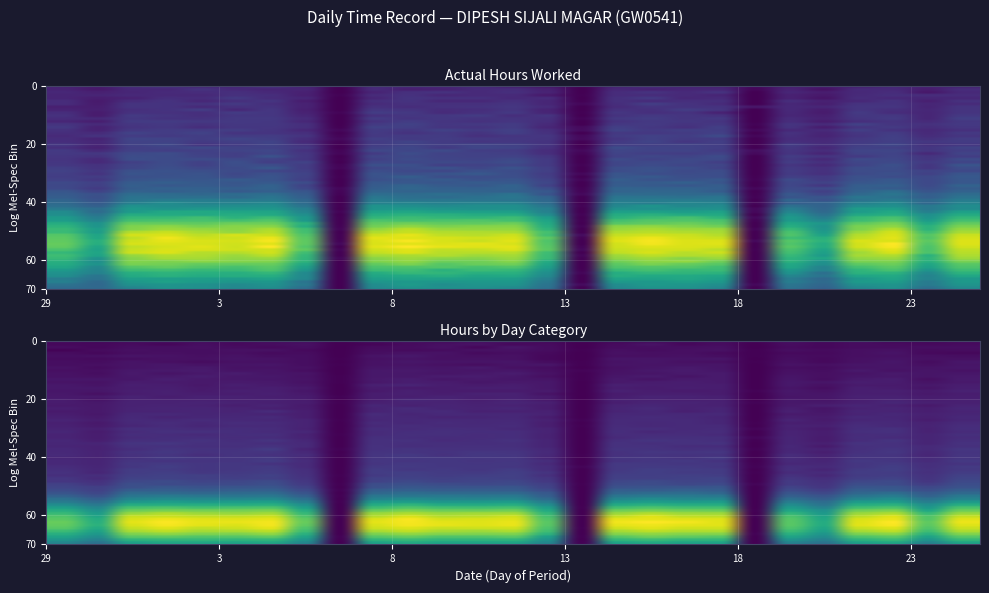

Is it true that the value at 10 is 2.9?

False